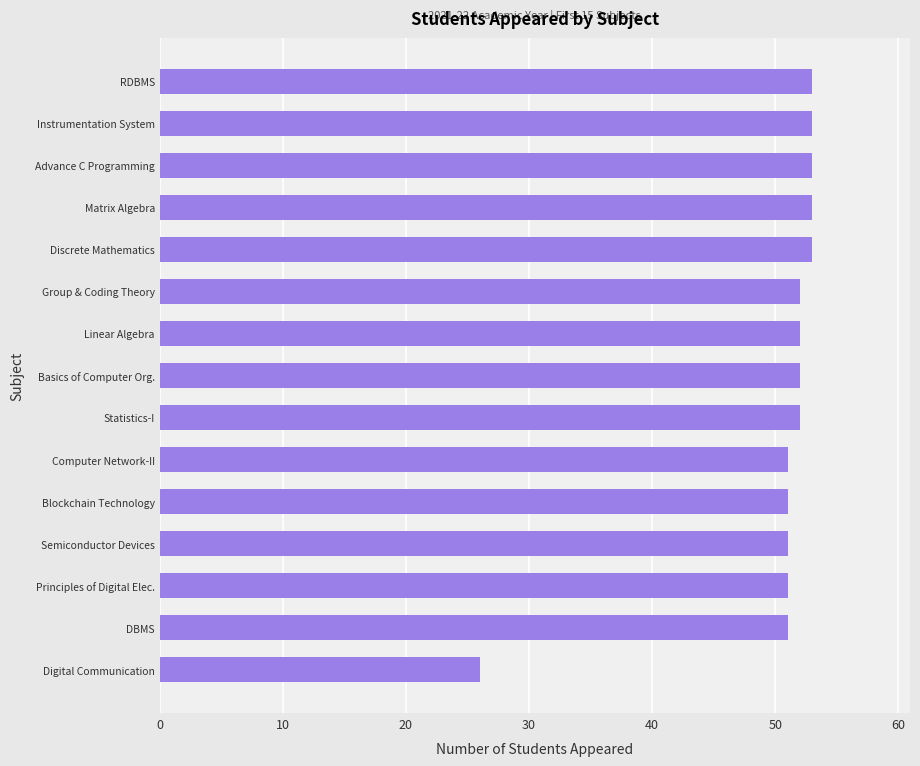

Reading top to bottom, extract all data points from this chart.

RDBMS=53	Instrumentation System=53	Advance C Programming=53	Matrix Algebra=53	Discrete Mathematics=53	Group & Coding Theory=52	Linear Algebra=52	Basics of Computer Org.=52	Statistics-I=52	Computer Network-II=51	Blockchain Technology=51	Semiconductor Devices=51	Principles of Digital Elec.=51	DBMS=51	Digital Communication=26